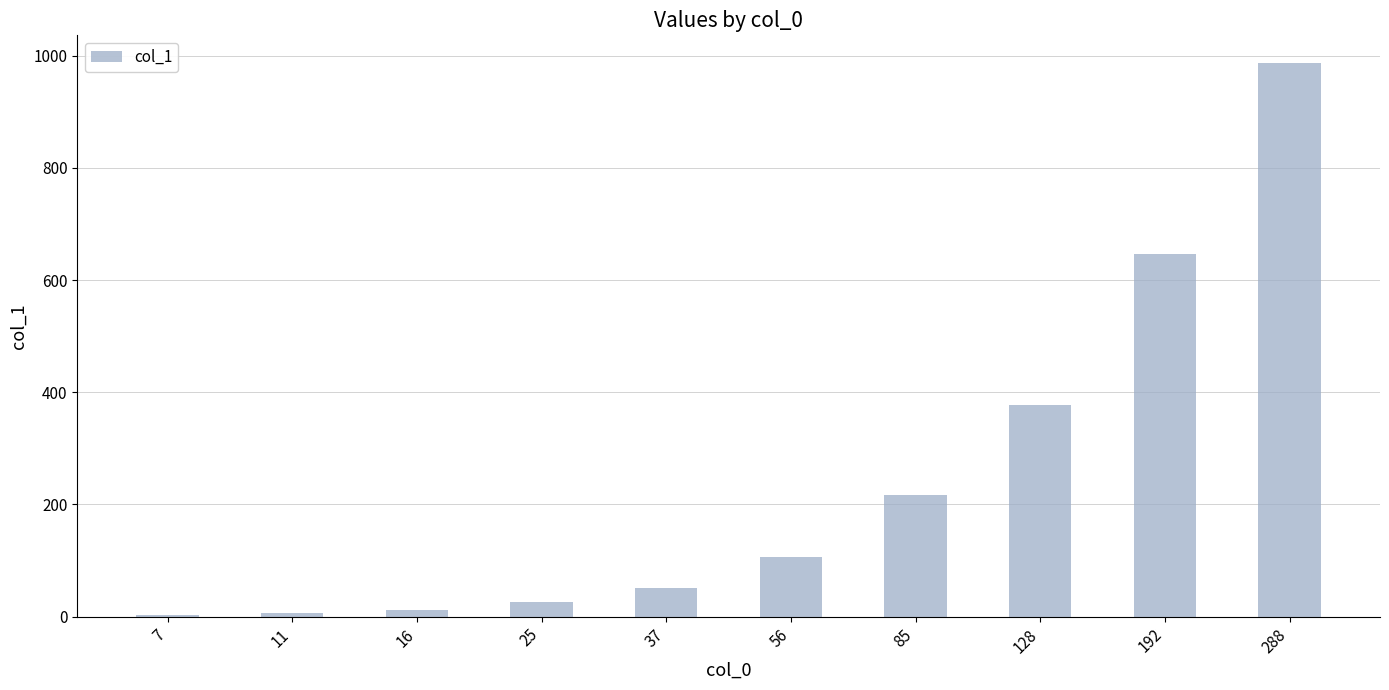

What is the sum of all values?

2432.6